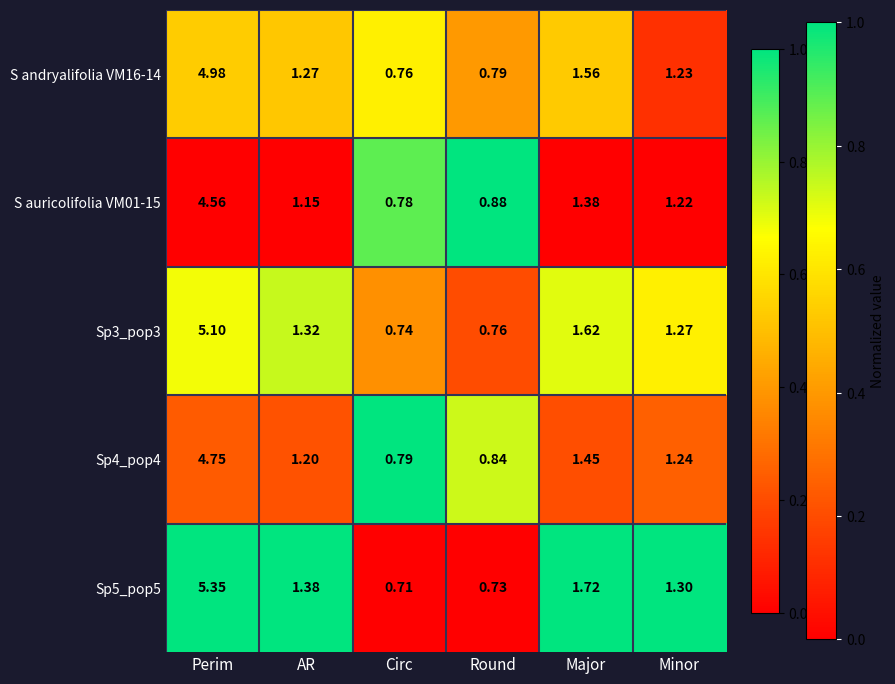

Which label corresponds to the largest value in the chart?

Perim